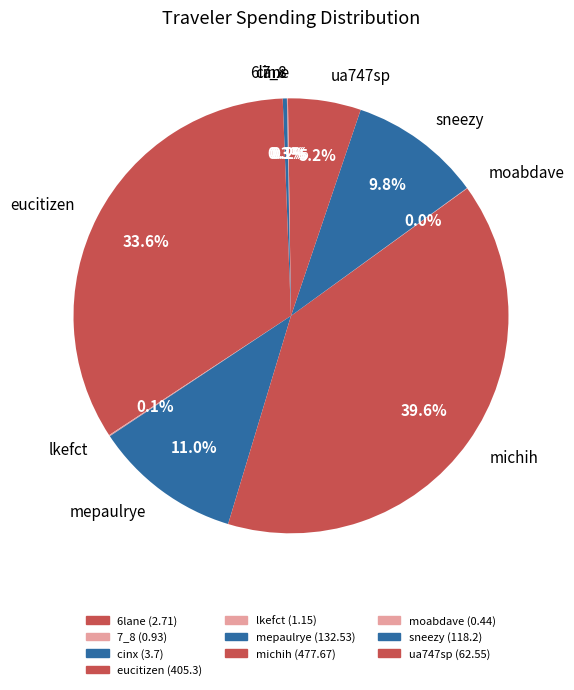

How much of the chart is everything except sneezy?

90.2%